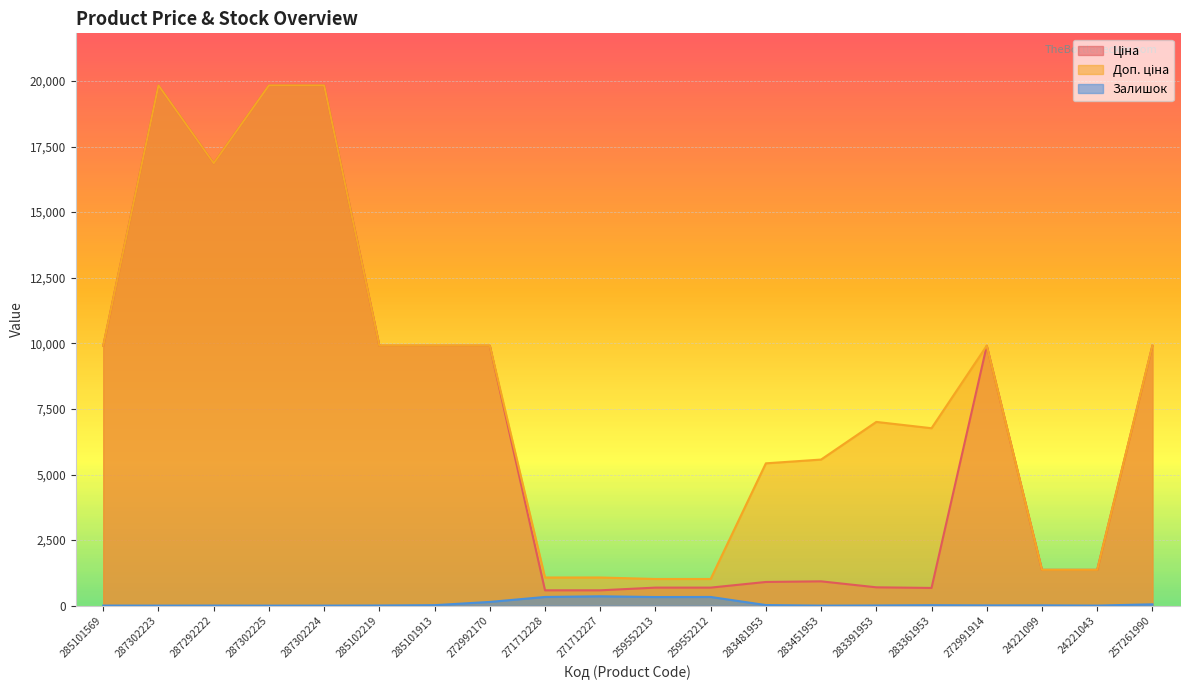

What is the highest value of the Залишок series?

359.0